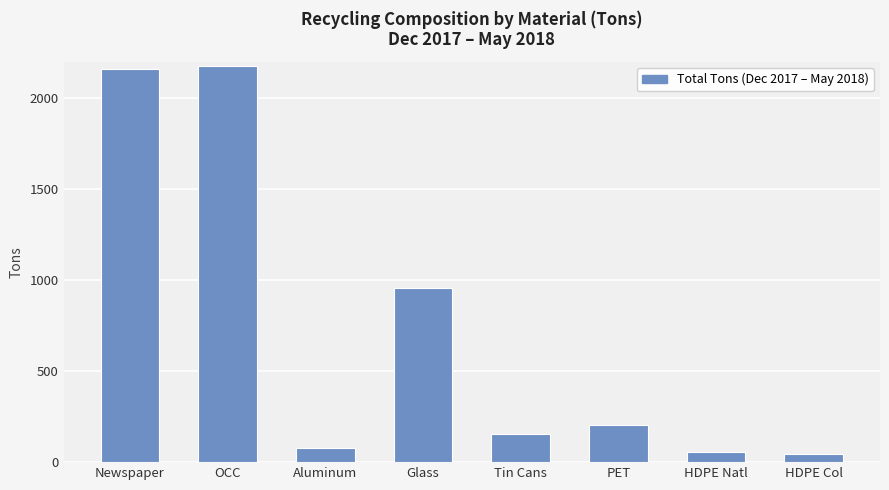

Which has a higher value, HDPE Col or Glass?

Glass